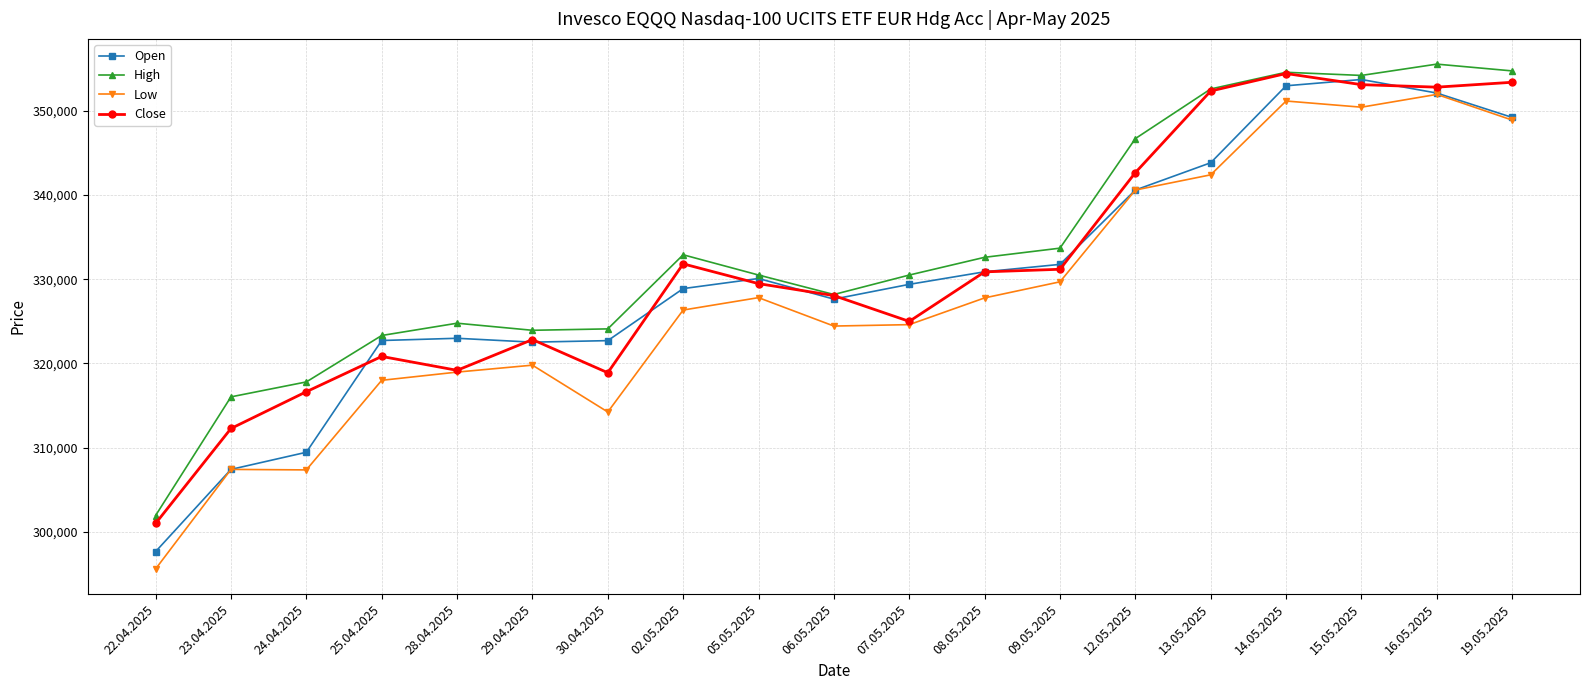

What is the value of the Open point at the 5th from the left?

322981